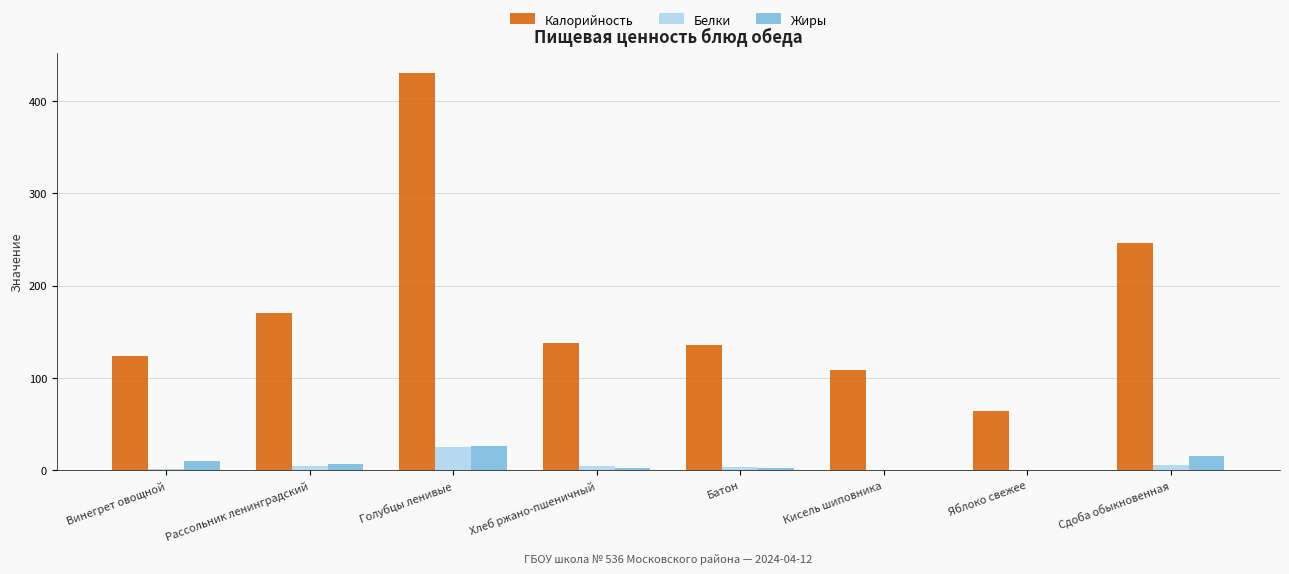

How many series are shown in this chart?

3